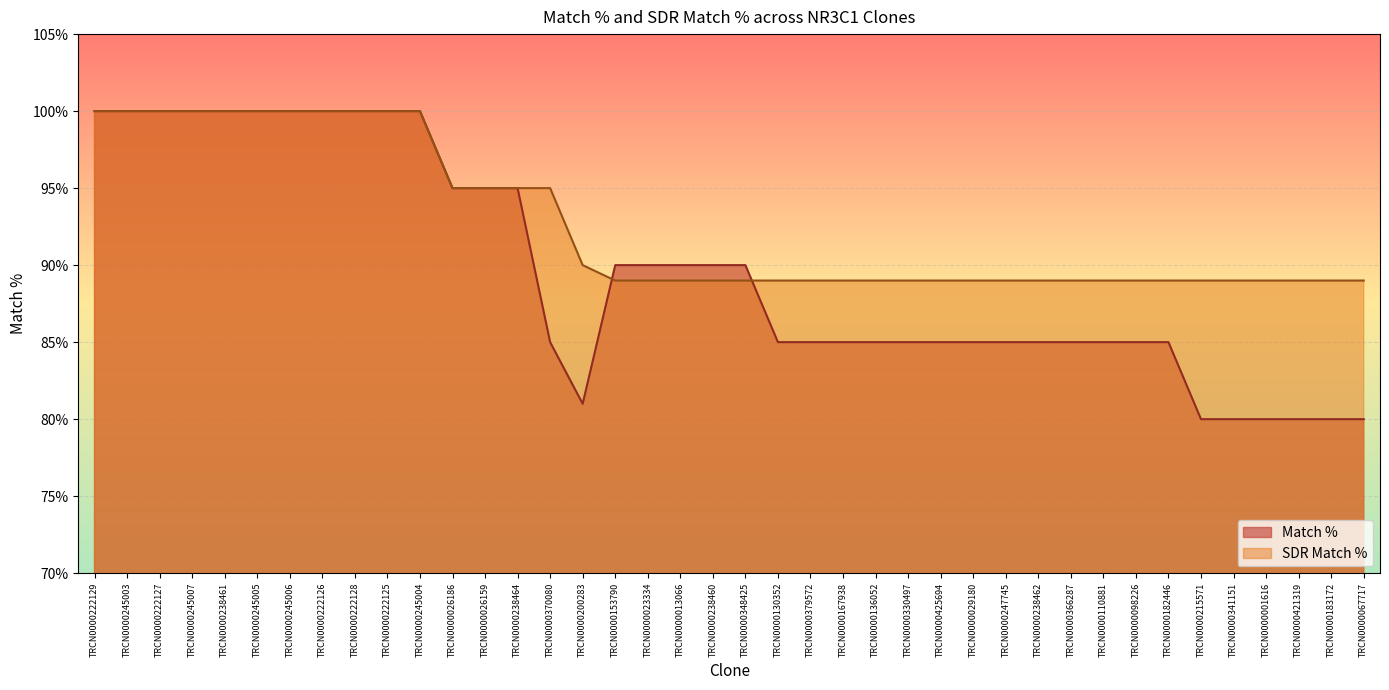

Is it true that SDR Match % equals 159 at TRCN0000238461?

False